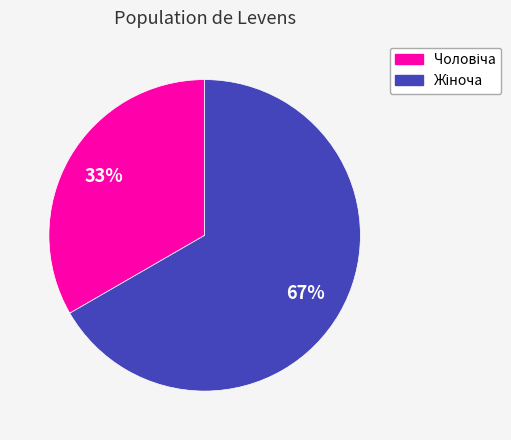

Is there a majority slice in this chart?

Yes